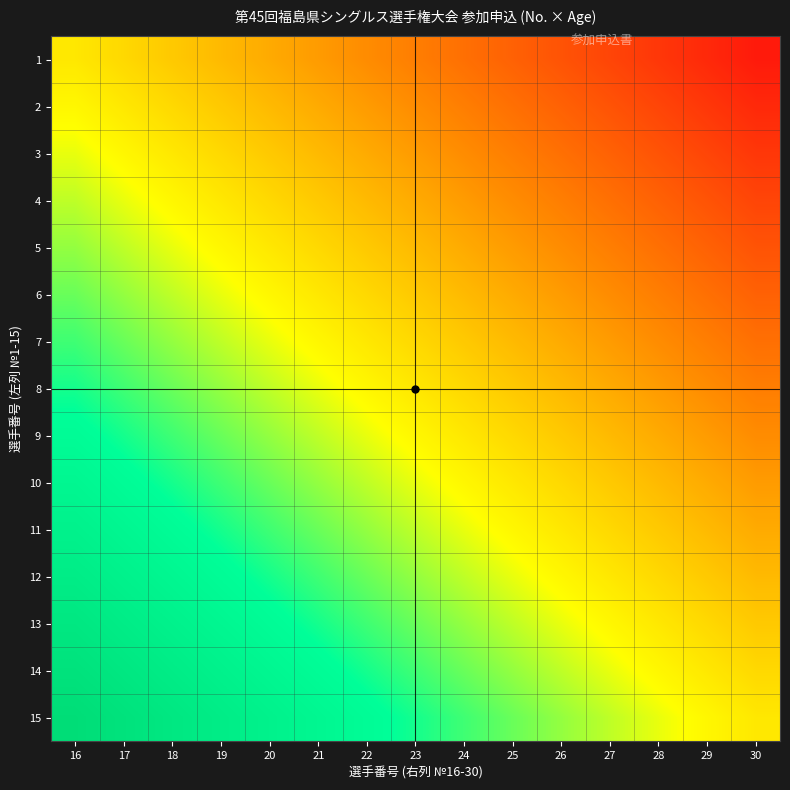

Reading left to right, list all the values displayed in this chart.

1: 16=0.5	17=0.5	18=0.4	19=0.4	20=0.4	21=0.3	22=0.3	23=0.3	24=0.2	25=0.2	26=0.2	27=0.1	28=0.1	29=0.1	30=0.0
2: 16=0.5	17=0.5	18=0.5	19=0.4	20=0.4	21=0.4	22=0.3	23=0.3	24=0.3	25=0.2	26=0.2	27=0.2	28=0.1	29=0.1	30=0.1
3: 16=0.6	17=0.5	18=0.5	19=0.5	20=0.4	21=0.4	22=0.4	23=0.3	24=0.3	25=0.3	26=0.2	27=0.2	28=0.2	29=0.1	30=0.1
4: 16=0.6	17=0.6	18=0.5	19=0.5	20=0.5	21=0.4	22=0.4	23=0.4	24=0.3	25=0.3	26=0.3	27=0.2	28=0.2	29=0.2	30=0.1
5: 16=0.6	17=0.6	18=0.6	19=0.5	20=0.5	21=0.5	22=0.4	23=0.4	24=0.4	25=0.3	26=0.3	27=0.3	28=0.2	29=0.2	30=0.2
6: 16=0.7	17=0.6	18=0.6	19=0.6	20=0.5	21=0.5	22=0.5	23=0.4	24=0.4	25=0.4	26=0.3	27=0.3	28=0.3	29=0.2	30=0.2
7: 16=0.7	17=0.7	18=0.6	19=0.6	20=0.6	21=0.5	22=0.5	23=0.5	24=0.4	25=0.4	26=0.4	27=0.3	28=0.3	29=0.3	30=0.2
8: 16=0.7	17=0.7	18=0.7	19=0.6	20=0.6	21=0.6	22=0.5	23=0.5	24=0.5	25=0.4	26=0.4	27=0.4	28=0.3	29=0.3	30=0.3
9: 16=0.8	17=0.7	18=0.7	19=0.7	20=0.6	21=0.6	22=0.6	23=0.5	24=0.5	25=0.5	26=0.4	27=0.4	28=0.4	29=0.3	30=0.3
10: 16=0.8	17=0.8	18=0.7	19=0.7	20=0.7	21=0.6	22=0.6	23=0.6	24=0.5	25=0.5	26=0.5	27=0.4	28=0.4	29=0.4	30=0.3
11: 16=0.8	17=0.8	18=0.8	19=0.7	20=0.7	21=0.7	22=0.6	23=0.6	24=0.6	25=0.5	26=0.5	27=0.5	28=0.4	29=0.4	30=0.4
12: 16=0.9	17=0.8	18=0.8	19=0.8	20=0.7	21=0.7	22=0.7	23=0.6	24=0.6	25=0.6	26=0.5	27=0.5	28=0.5	29=0.4	30=0.4
13: 16=0.9	17=0.9	18=0.8	19=0.8	20=0.8	21=0.7	22=0.7	23=0.7	24=0.6	25=0.6	26=0.6	27=0.5	28=0.5	29=0.5	30=0.4
14: 16=0.9	17=0.9	18=0.9	19=0.8	20=0.8	21=0.8	22=0.7	23=0.7	24=0.7	25=0.6	26=0.6	27=0.6	28=0.5	29=0.5	30=0.5
15: 16=1.0	17=0.9	18=0.9	19=0.9	20=0.8	21=0.8	22=0.8	23=0.7	24=0.7	25=0.7	26=0.6	27=0.6	28=0.6	29=0.5	30=0.5